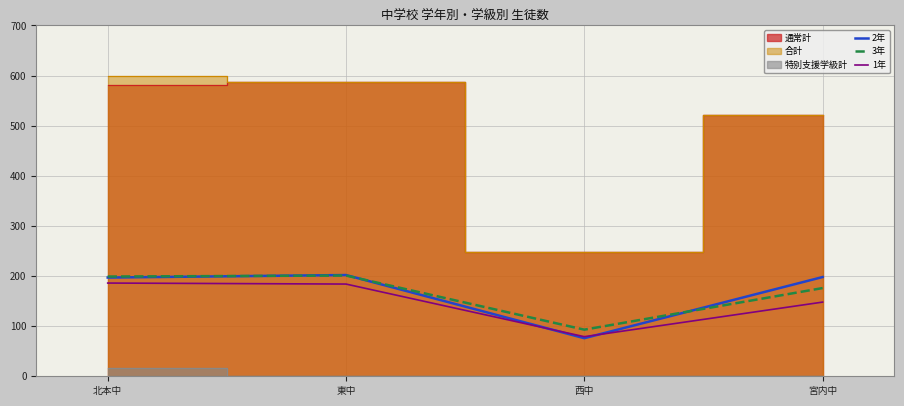

Between 東中 and 宮内中, which series saw the biggest shift?

1年